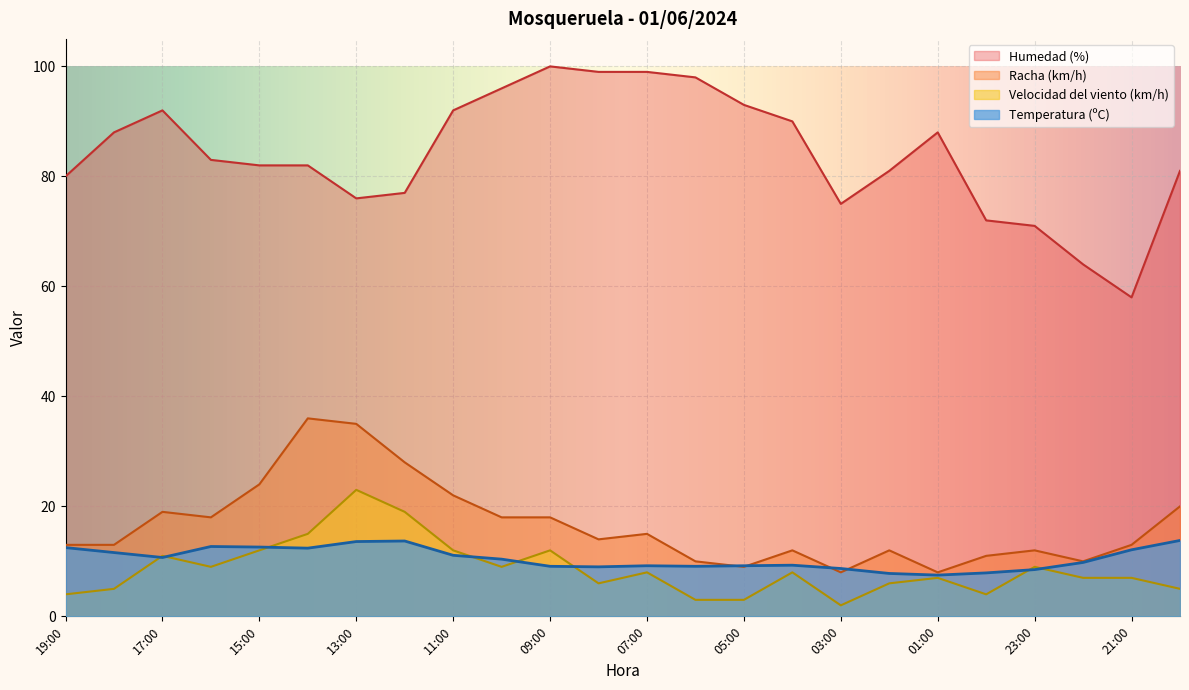

What is the highest value of the Temperatura (ºC) series?

13.8